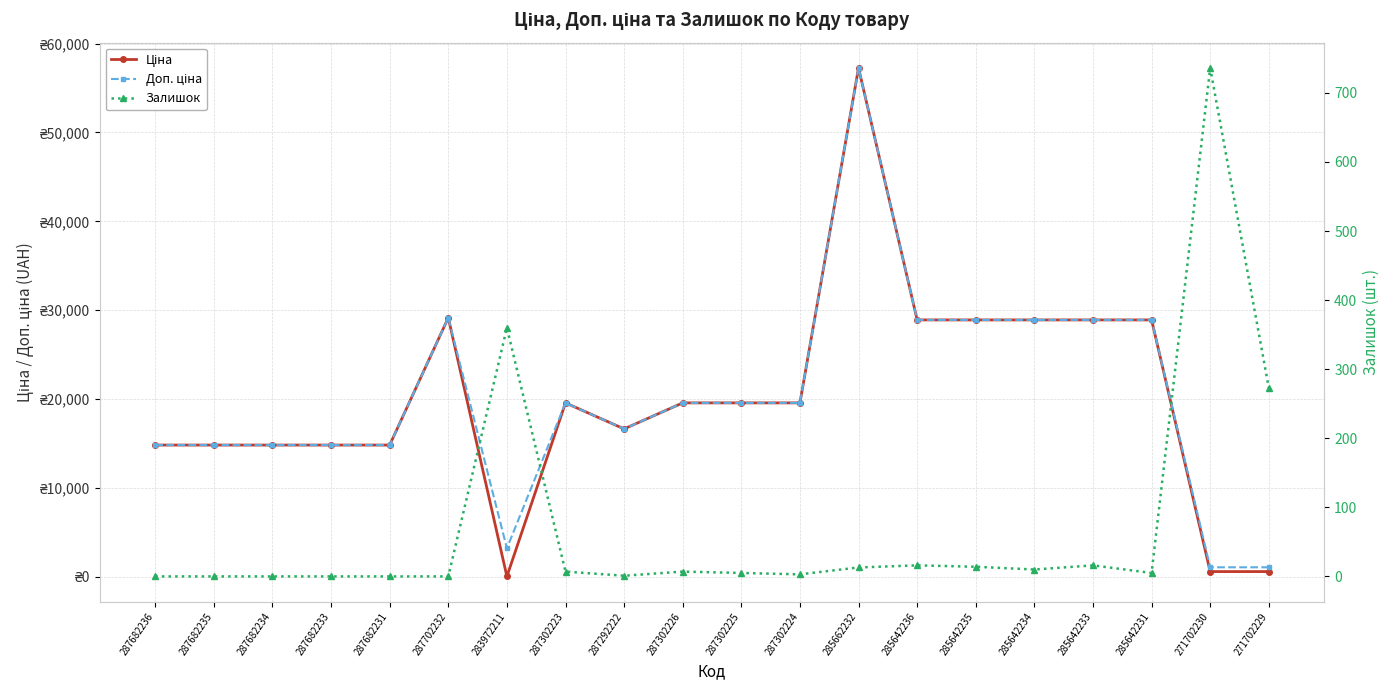

Where does the Доп. ціна series first go above 19564?

287702232